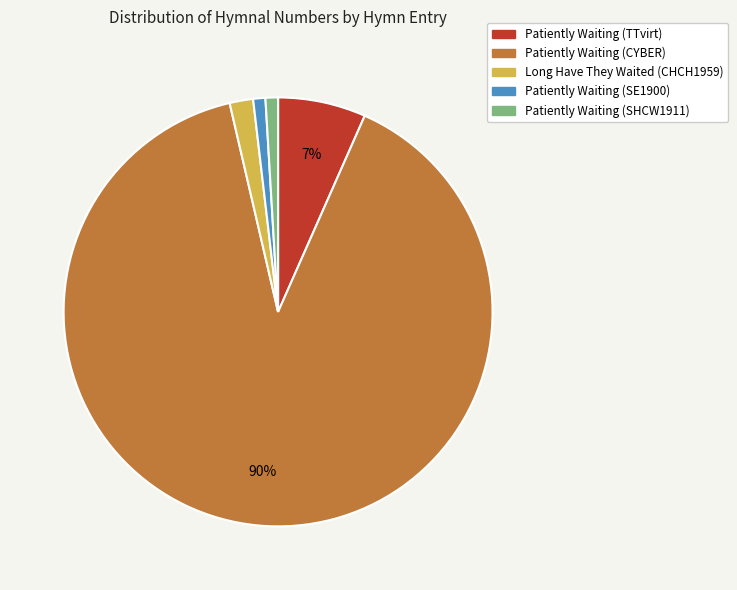

How many segments does this pie chart have?

5